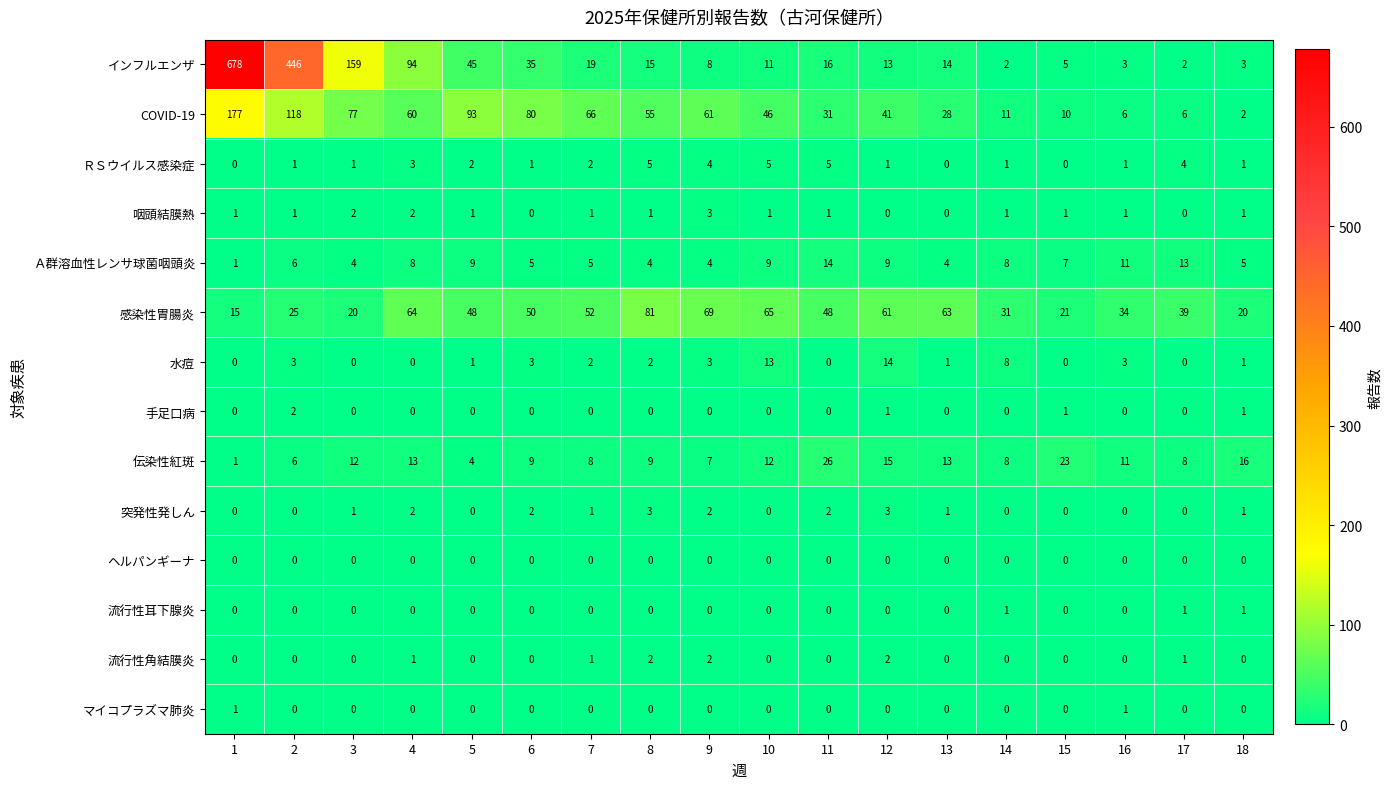

What is the sum of the 感染性胃腸炎 values at 13 and 6?

113